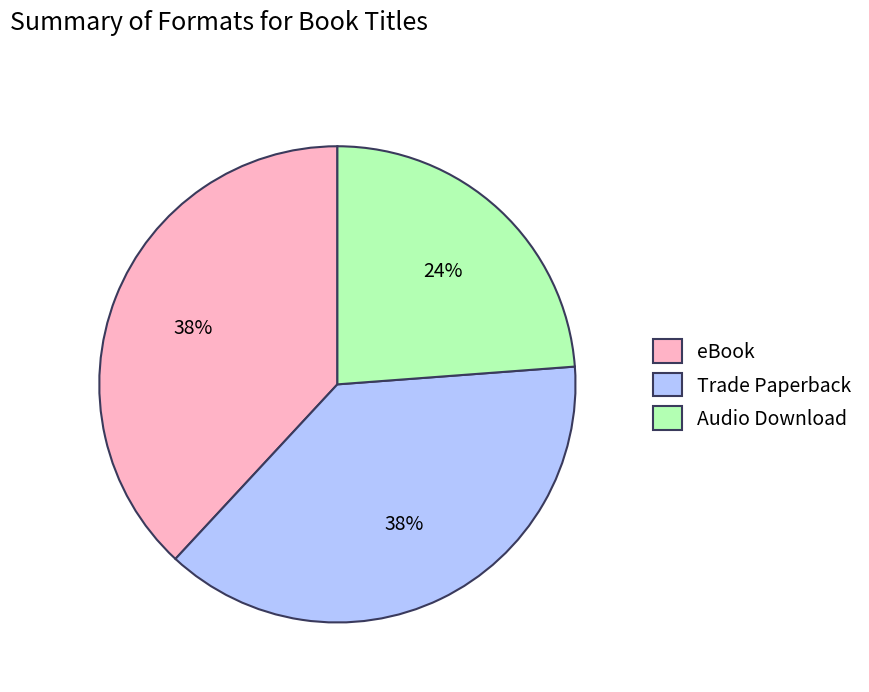

Which slice is the smallest?

Audio Download